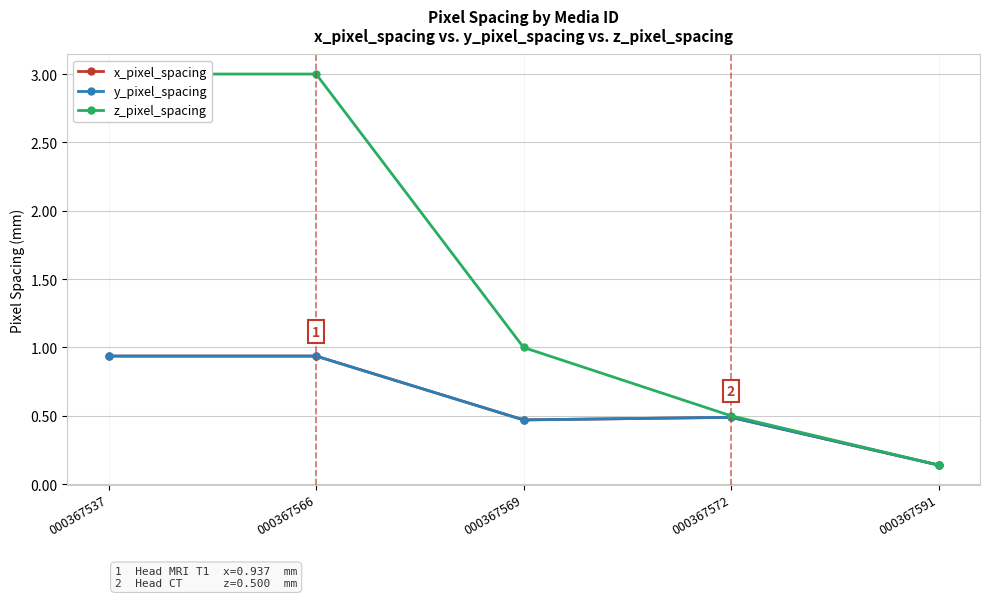

At which category is the sum across all series the highest?

000367537